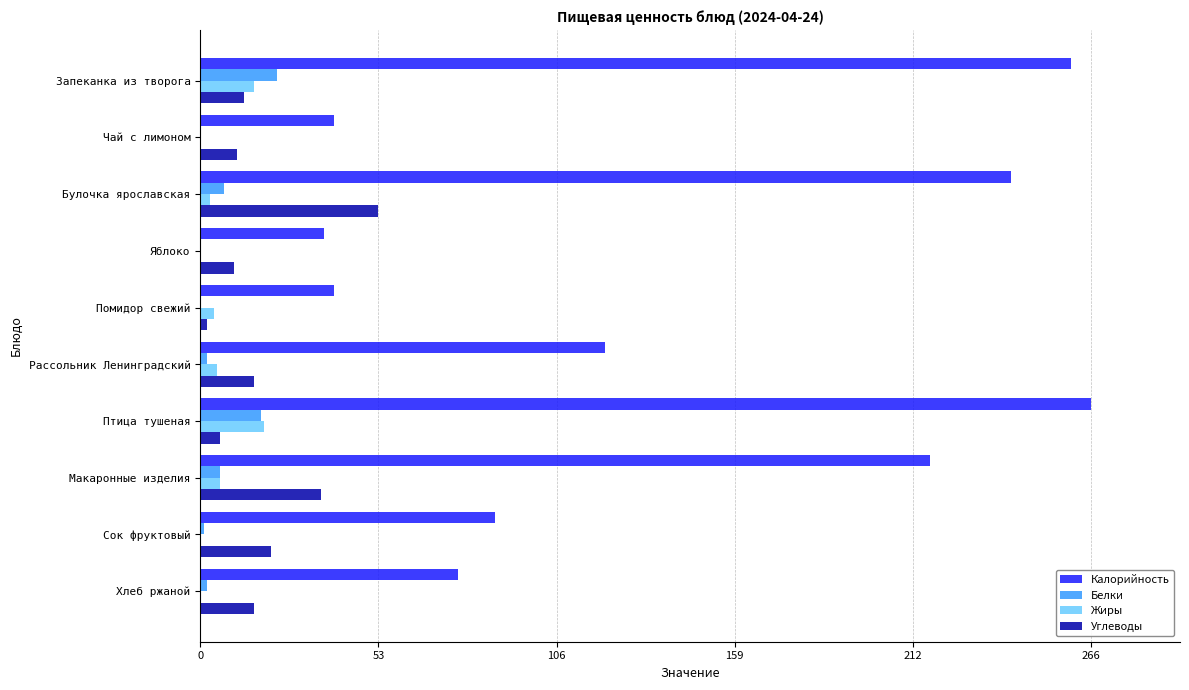

What is the total value across all series at Птица тушеная?

309